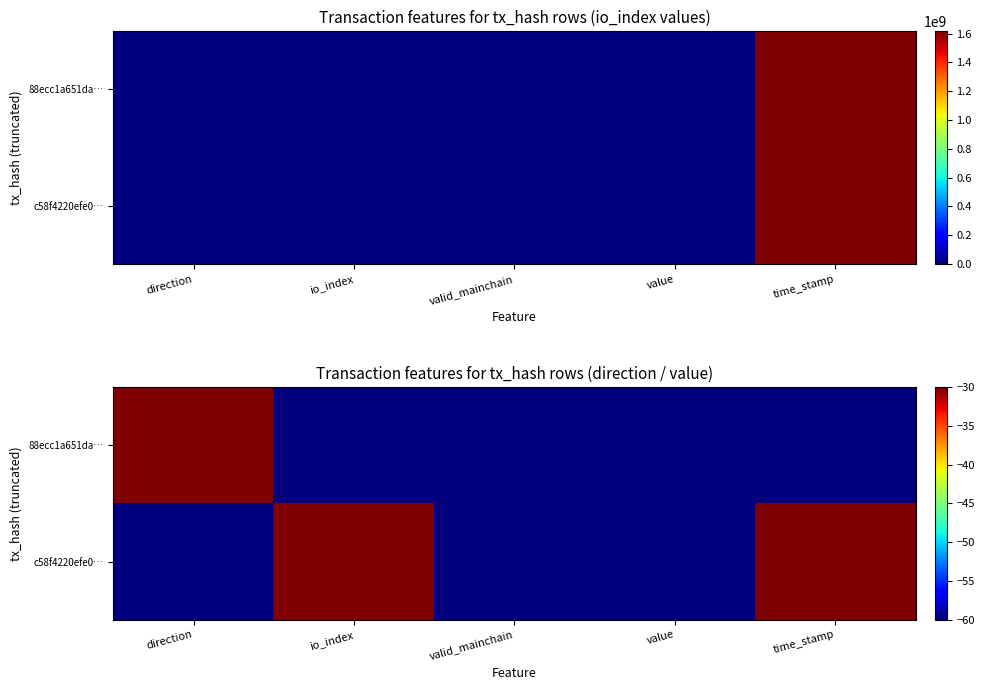

List the labels in order of 88ecc1a651da… value, smallest first.

io_index, time_stamp, valid_mainchain, value, direction